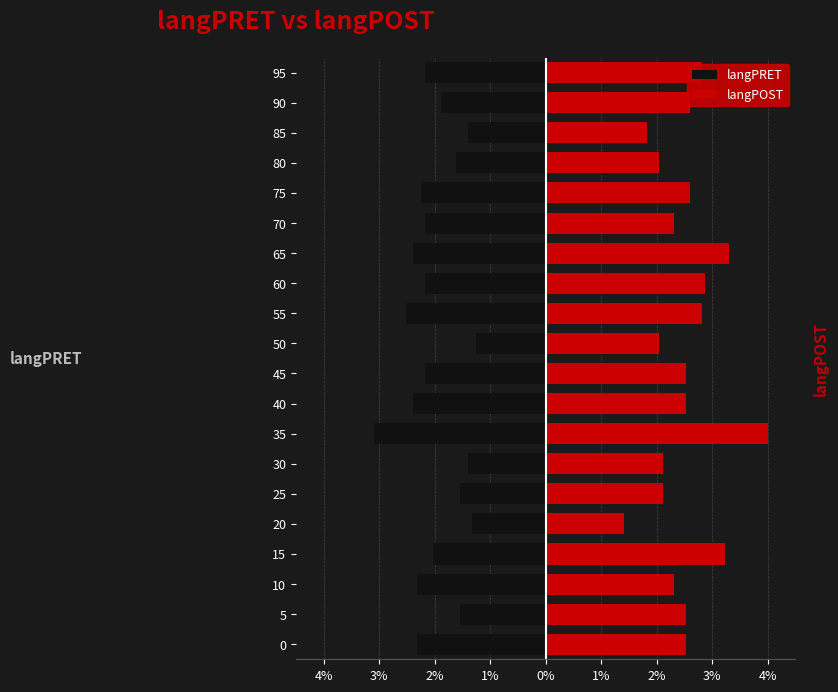

Reading left to right, extract all data points from this chart.

langPRET: -2.3	-1.5	-2.3	-2.0	-1.3	-1.5	-1.4	-3.1	-2.4	-2.2	-1.3	-2.5	-2.2	-2.4	-2.2	-2.2	-1.6	-1.4	-1.9	-2.2
langPOST: 2.5	2.5	2.3	3.2	1.4	2.1	2.1	4.0	2.5	2.5	2.0	2.8	2.9	3.3	2.3	2.6	2.0	1.8	2.6	2.8